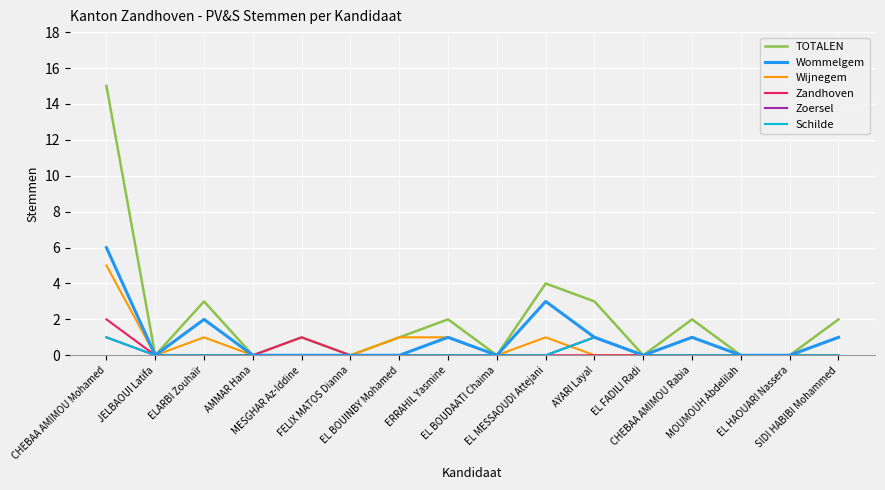

Reading left to right, transcribe all the data shown in this chart.

TOTALEN: 15	0	3	0	1	0	1	2	0	4	3	0	2	0	0	2
Wommelgem: 6	0	2	0	0	0	0	1	0	3	1	0	1	0	0	1
Wijnegem: 5	0	1	0	0	0	1	1	0	1	0	0	1	0	0	0
Zandhoven: 2	0	0	0	1	0	0	0	0	0	0	0	0	0	0	0
Zoersel: 1	0	0	0	0	0	0	0	0	0	1	0	0	0	0	1
Schilde: 1	0	0	0	0	0	0	0	0	0	1	0	0	0	0	0